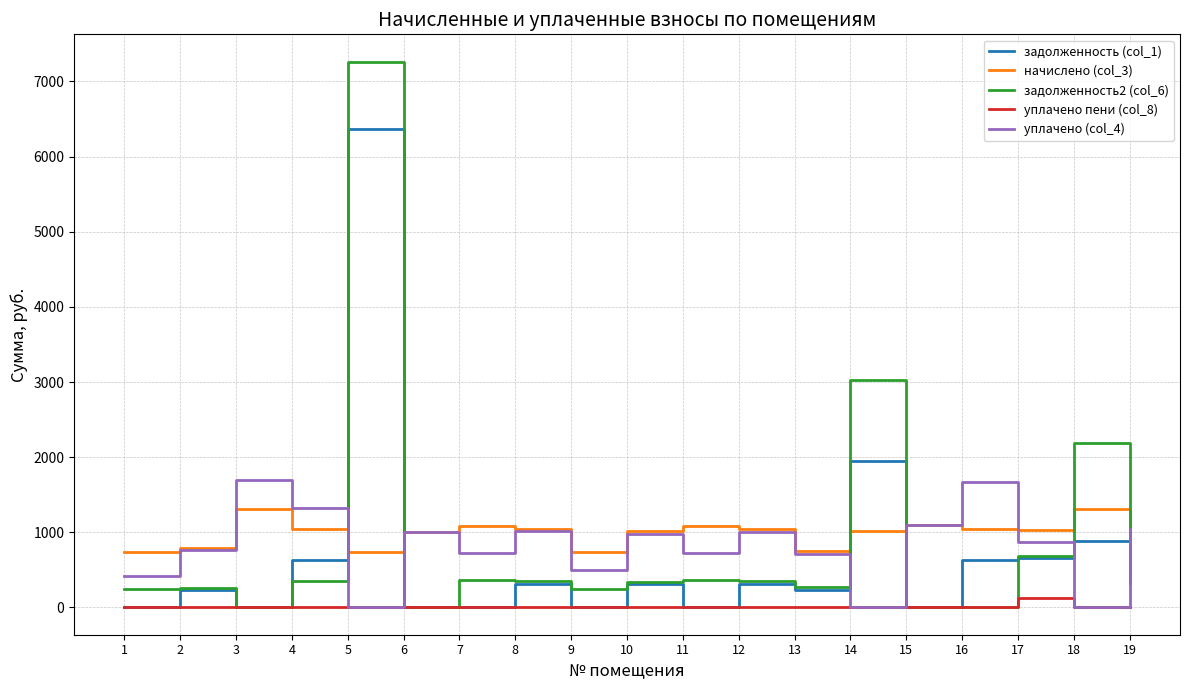

Rank the series by their maximum value, from lowest to highest.

уплачено пени (col_8), начислено (col_3), уплачено (col_4), задолженность (col_1), задолженность2 (col_6)